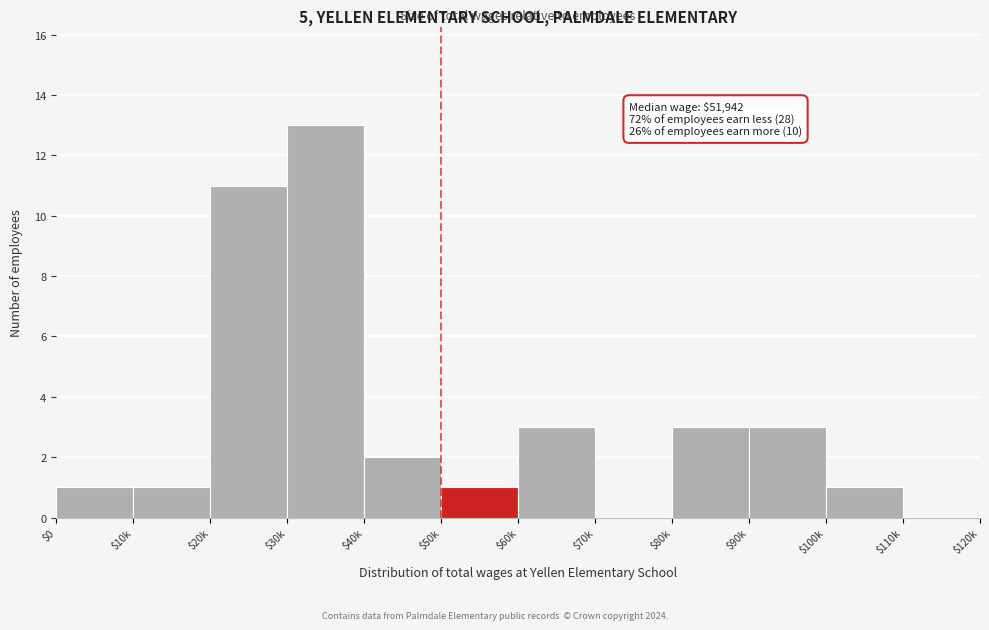

What value does the data have at $90k?

3